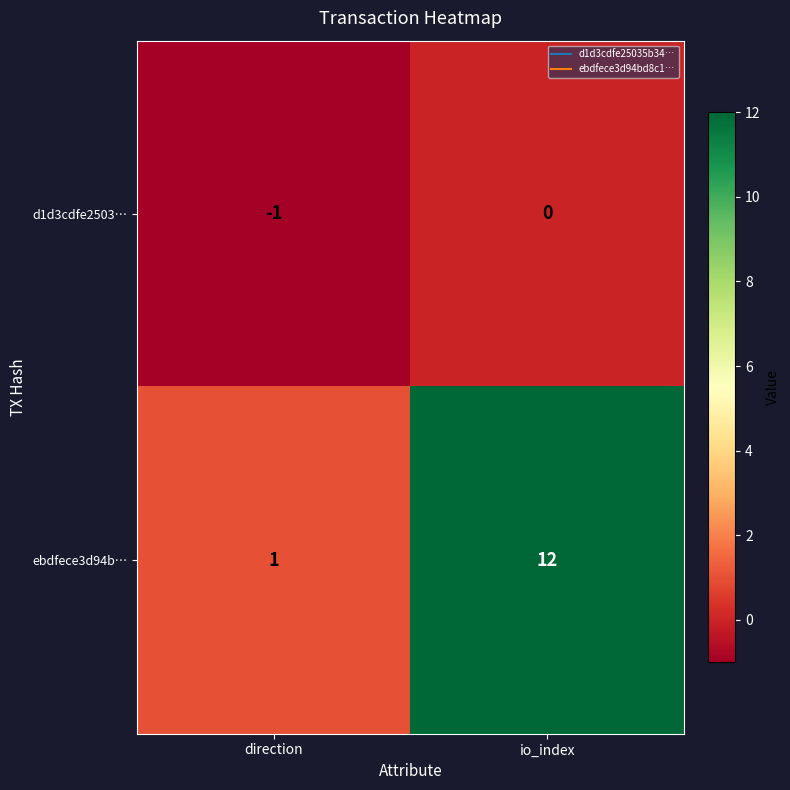

What is the spread (max minus min) of values at direction?

2